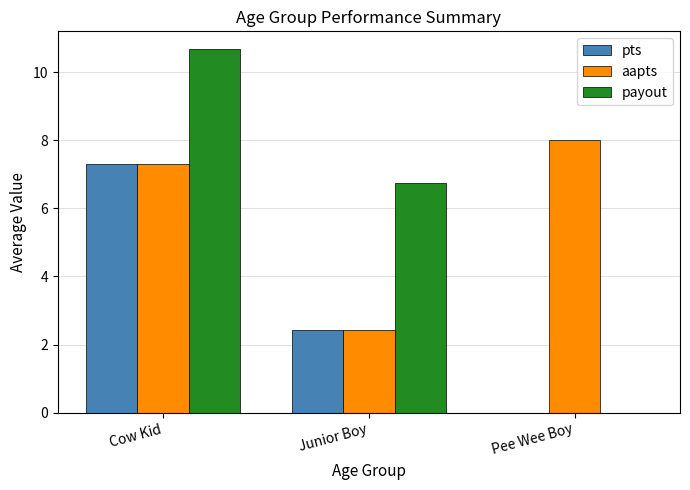

How many positive values does the payout series have?

2